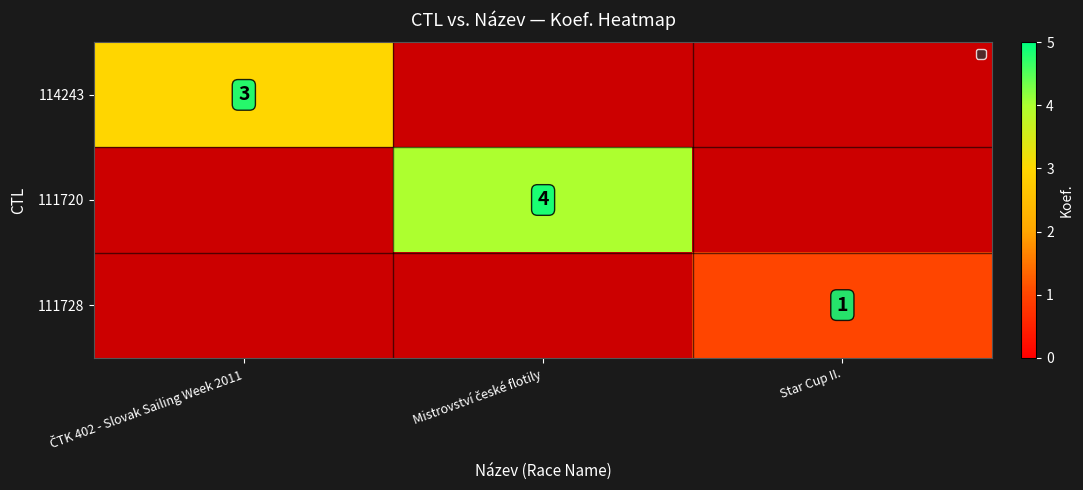

List the labels in order of 114243 value, largest first.

ČTK 402 - Slovak Sailing Week 2011, Mistrovství české flotily, Star Cup II.